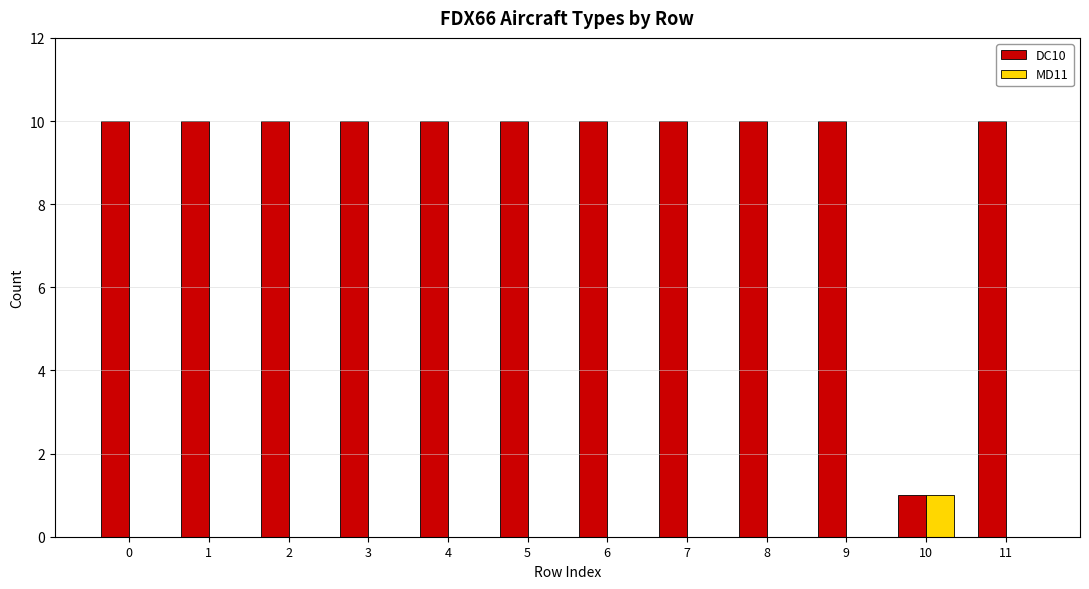

Is the value of MD11 at 0 greater than the value of DC10 at 8?

No